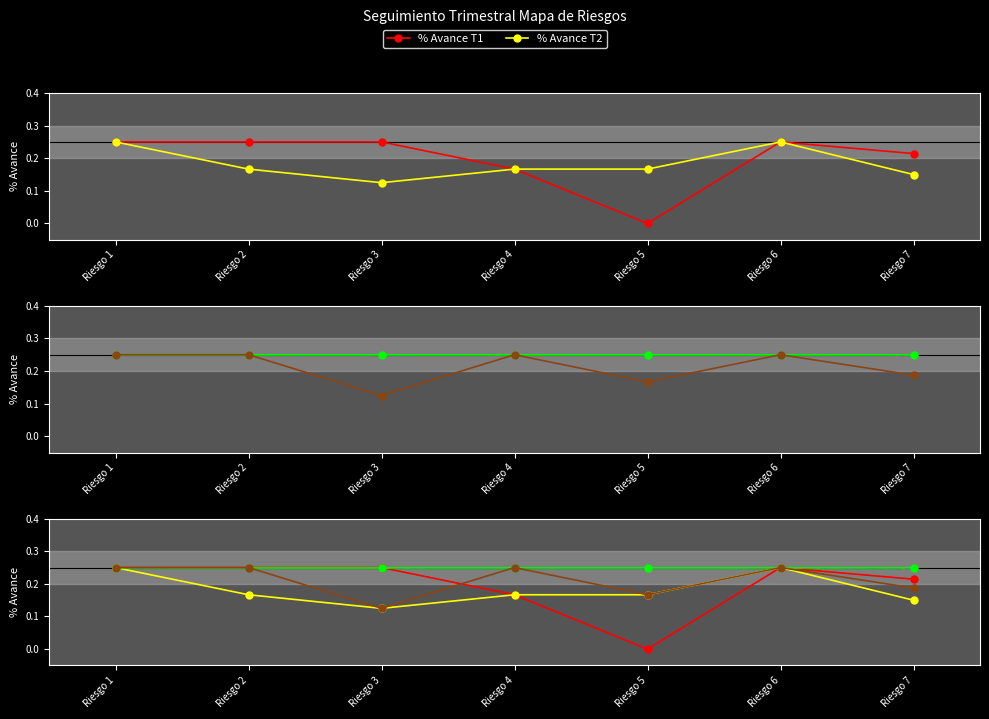

Where is the first local maximum for % Avance T1?

Riesgo 6